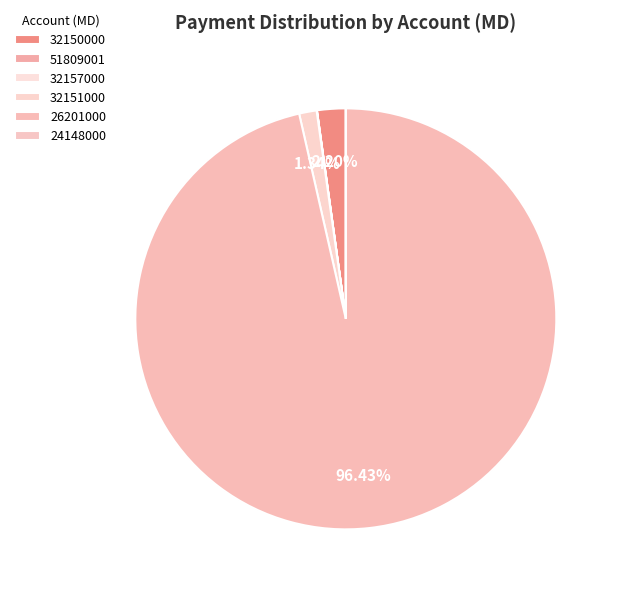

True or false: 32150000 accounts for 2% of the total.

True